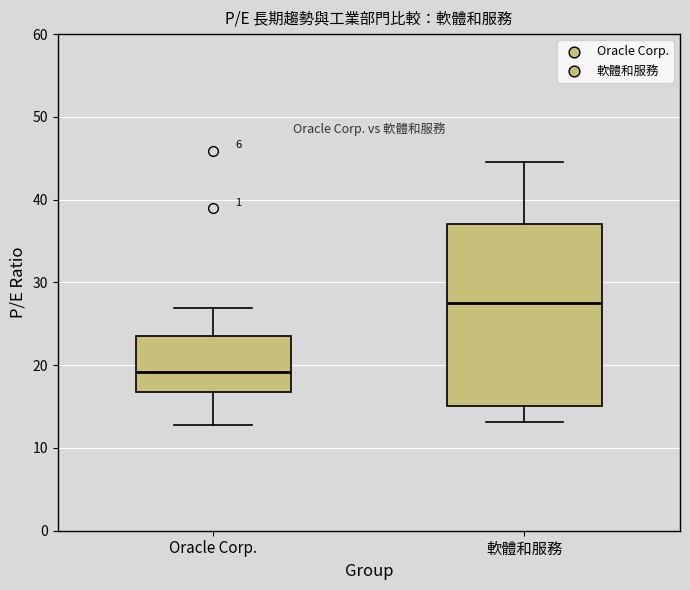

Which box has the lowest median line?

Oracle Corp.